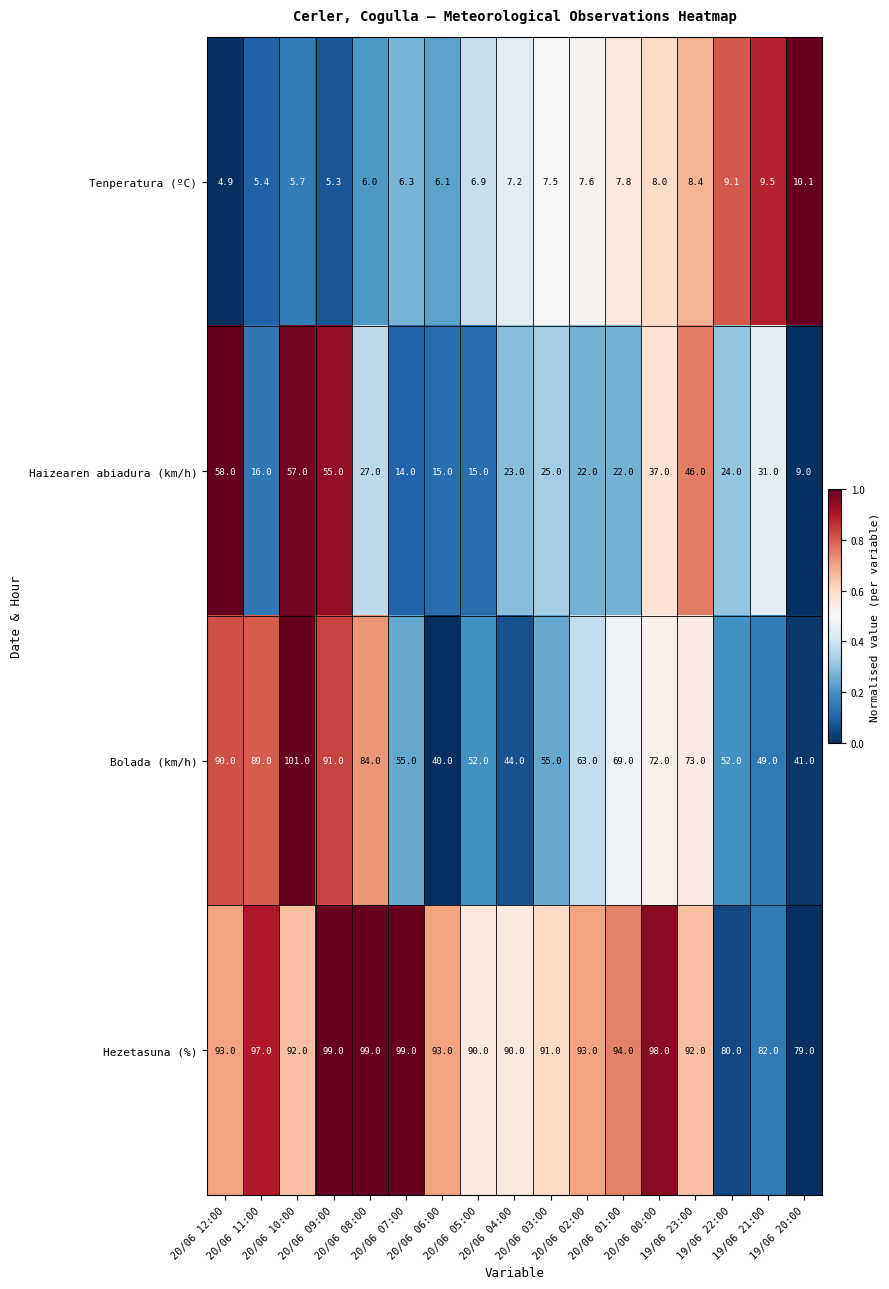

Which series has the largest total across all categories?

Hezetasuna (%)